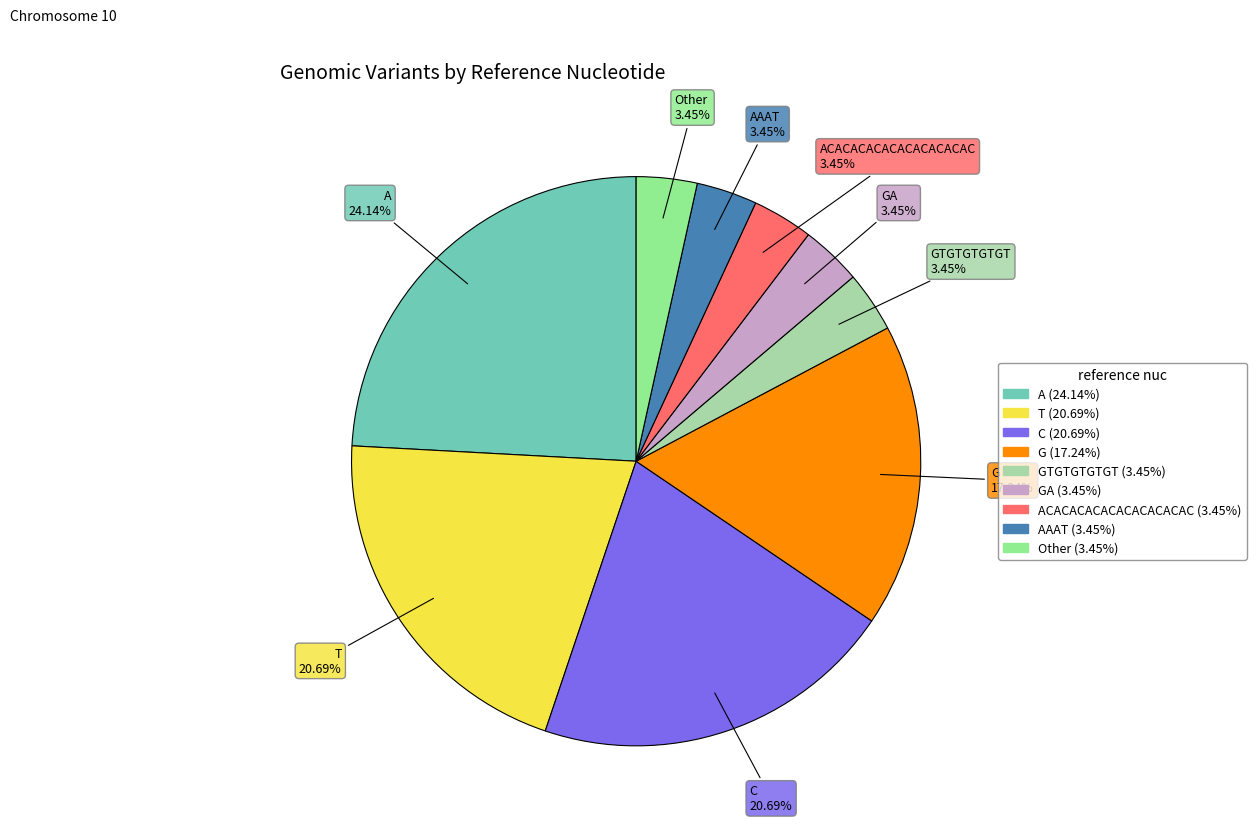

Is there a majority slice in this chart?

No